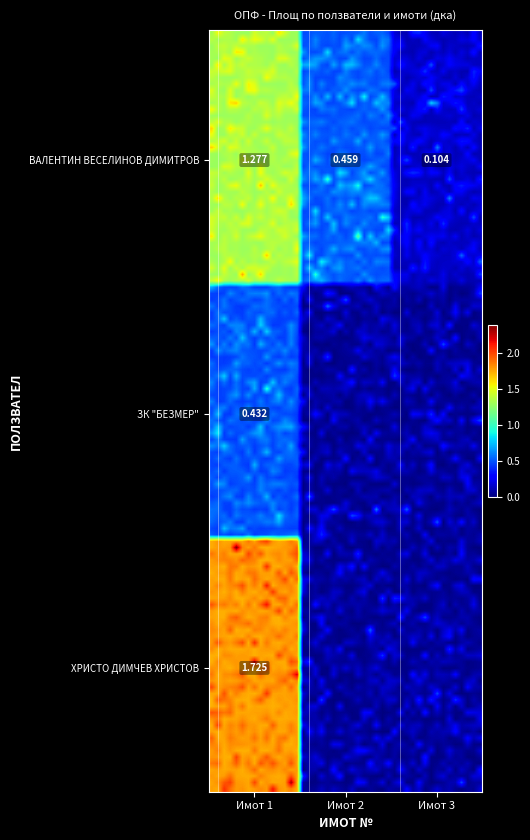

Rank the series at 0 from lowest to highest value.

ЗК "БЕЗМЕР", ВАЛЕНТИН ВЕСЕЛИНОВ ДИМИТРОВ, ХРИСТО ДИМЧЕВ ХРИСТОВ